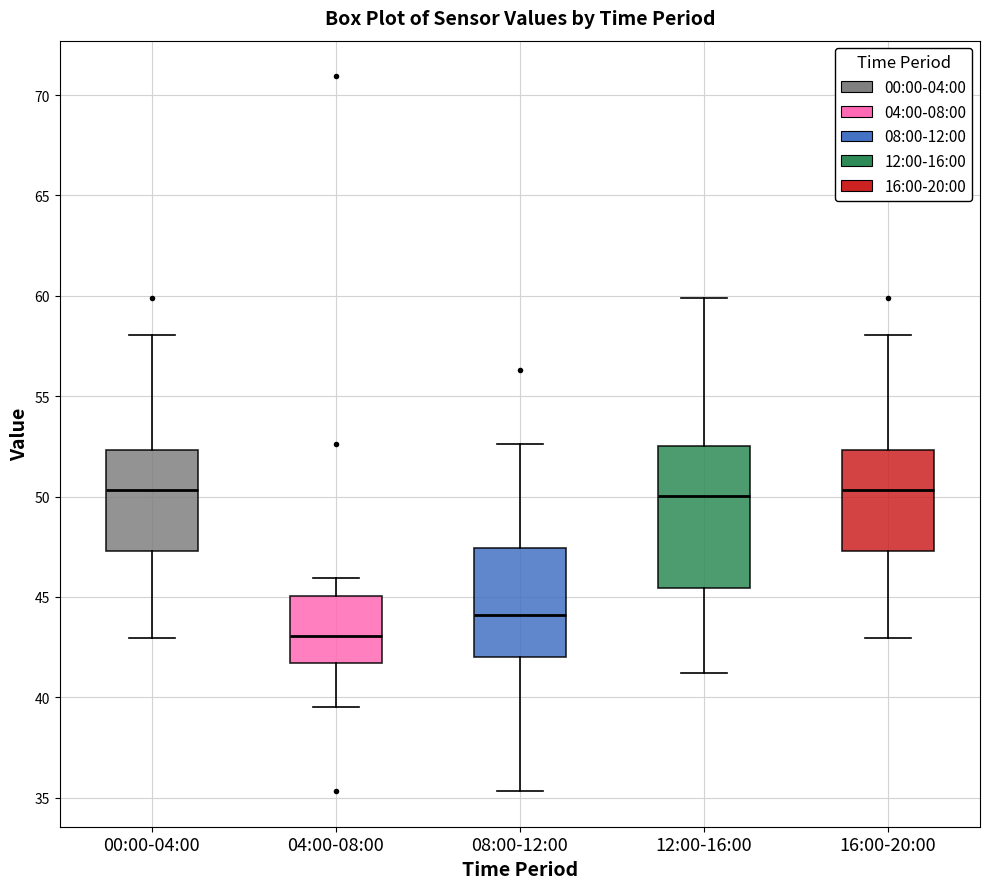

Reading left to right, read every box against the y-axis: the position of its median line, the range the box covers, and the ends of its whiskers. The values are not printed on the chart, so give them approximately, as read against the axis.

00:00-04:00: median 50.5, box 47.5 to 52.5, whiskers 43.0 to 58.0
04:00-08:00: median 43.0, box 41.5 to 45.0, whiskers 39.5 to 46.0
08:00-12:00: median 44.0, box 42.0 to 47.5, whiskers 35.5 to 52.5
12:00-16:00: median 50.0, box 45.5 to 52.5, whiskers 41.0 to 60.0
16:00-20:00: median 50.5, box 47.5 to 52.5, whiskers 43.0 to 58.0